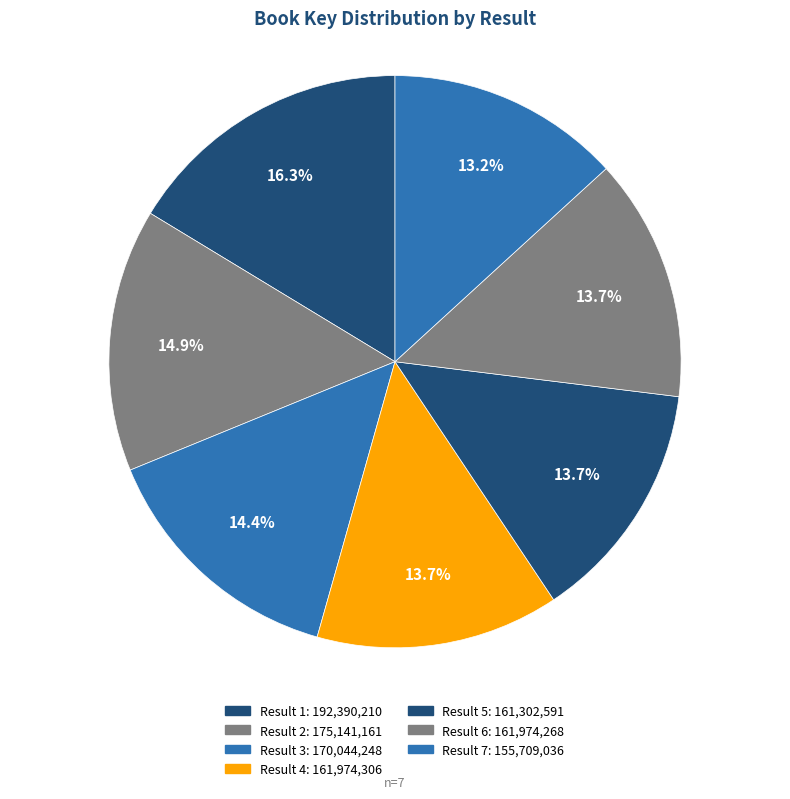

Count the number of slices in the pie.

7